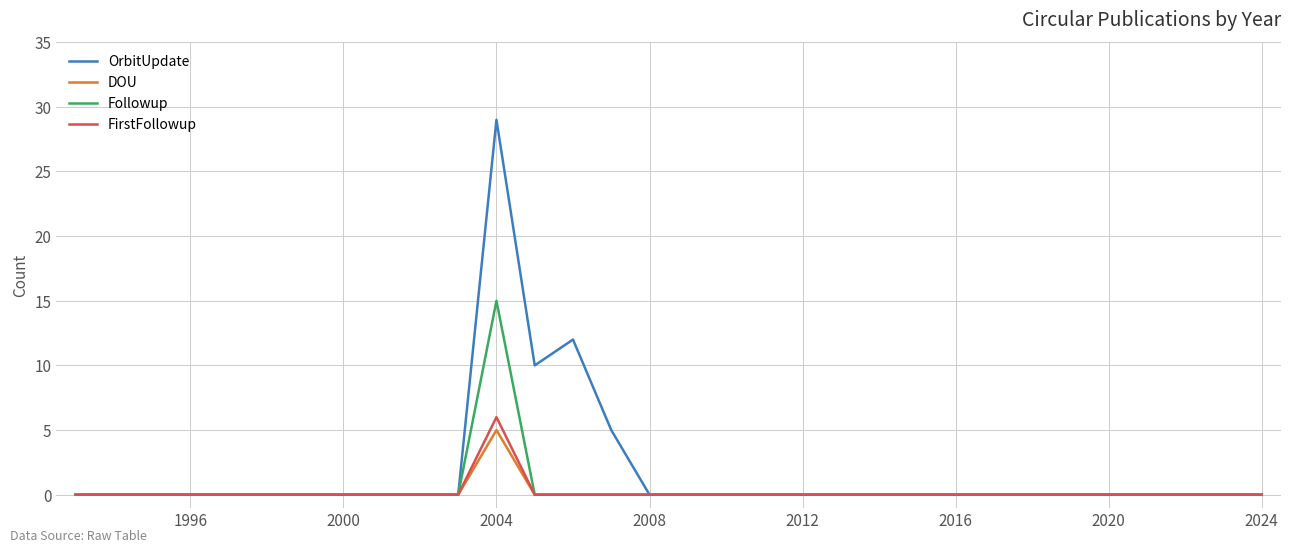

What is the maximum value for OrbitUpdate?

29